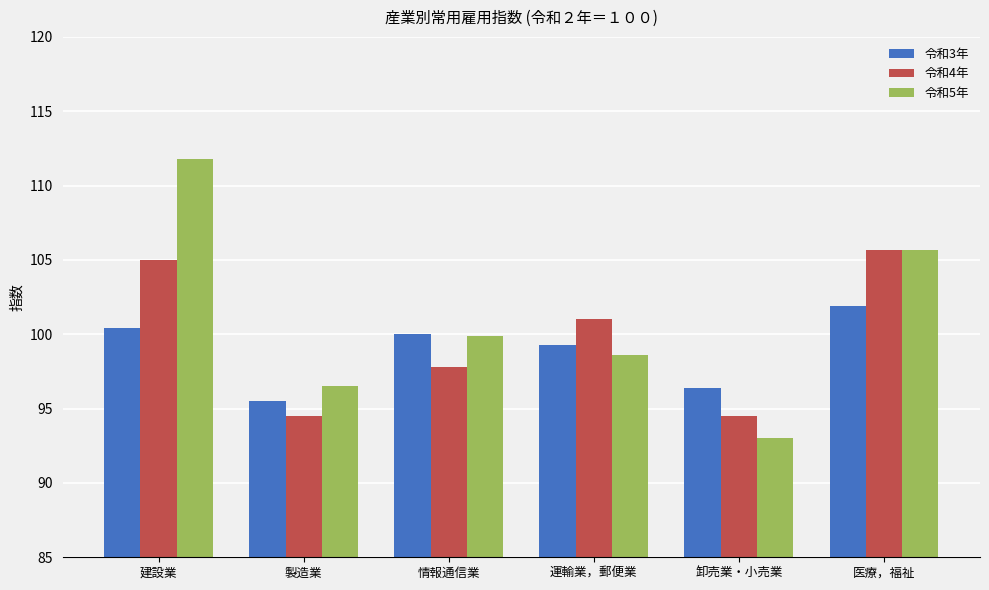

Where is 令和5年 nearest to the value 102?

情報通信業